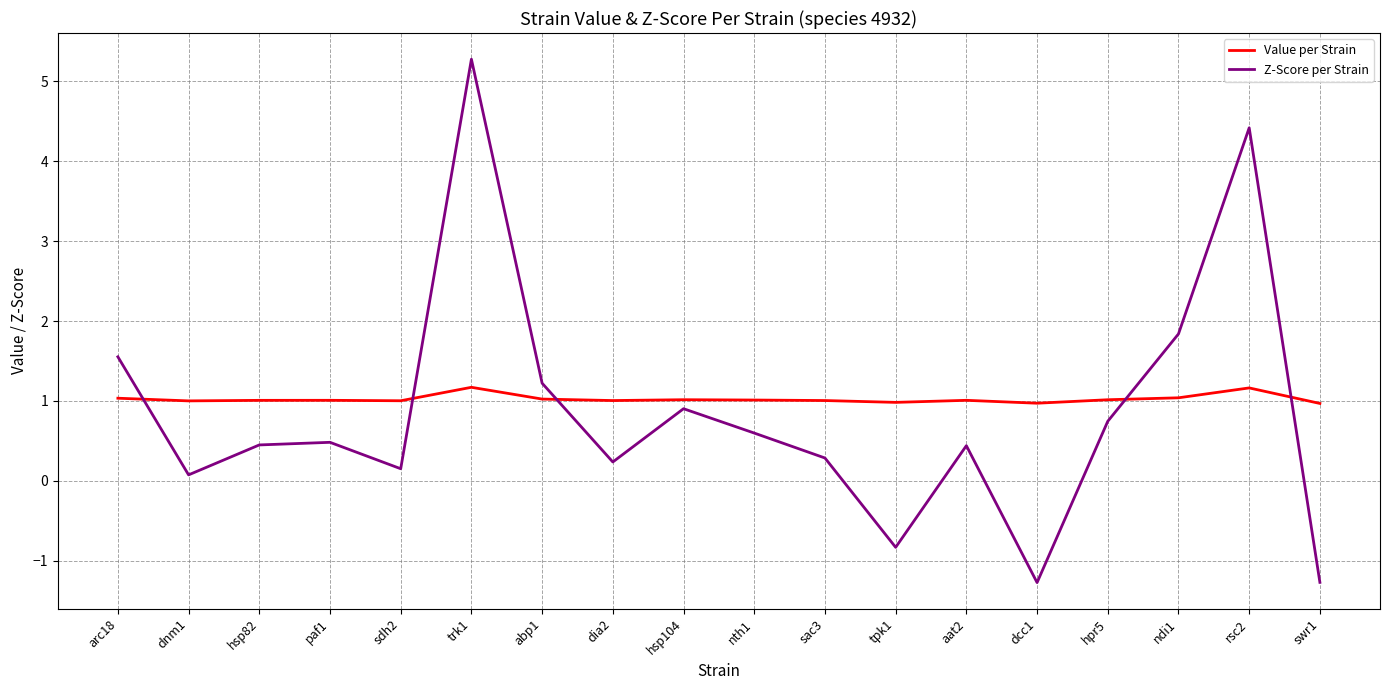

At which category is the sum across all series the highest?

trk1